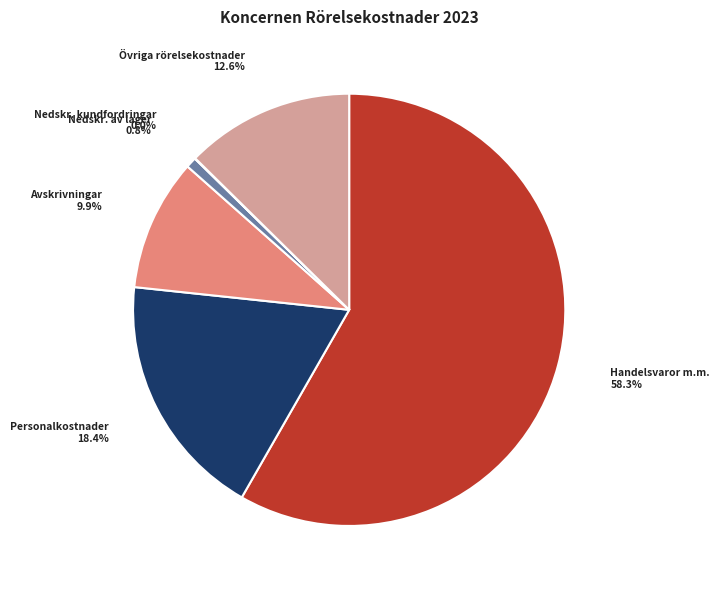

Is there a majority slice in this chart?

Yes